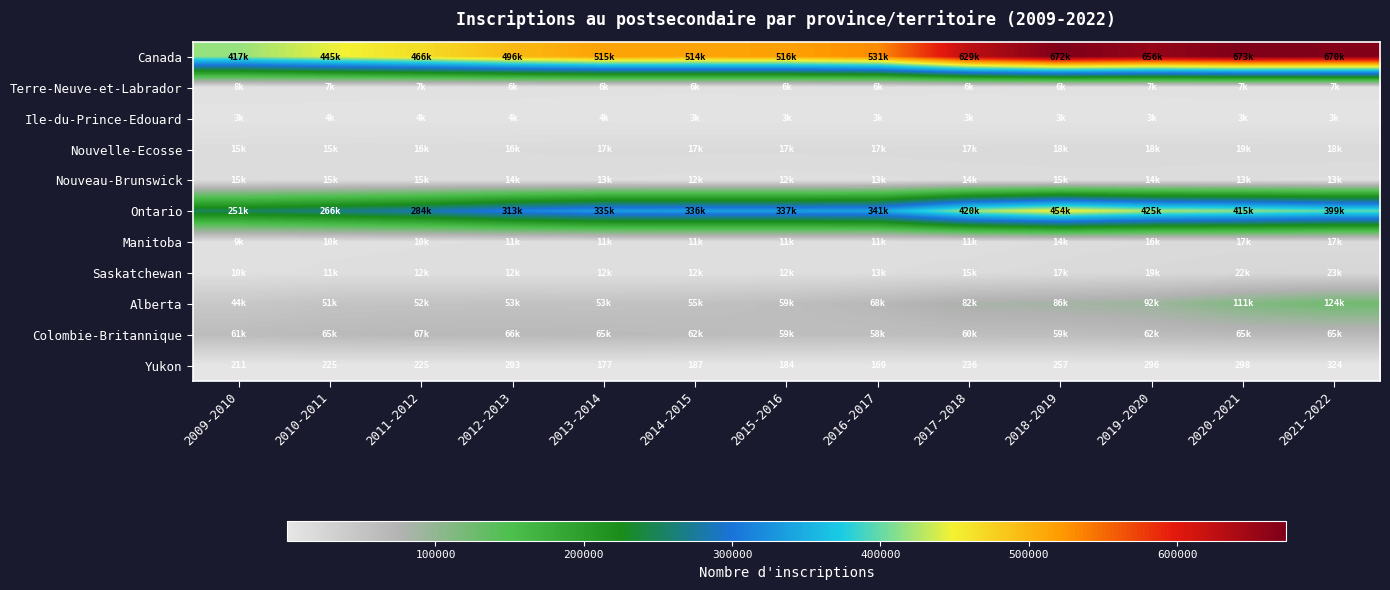

At which label does Yukon reach its minimum?

2016-2017